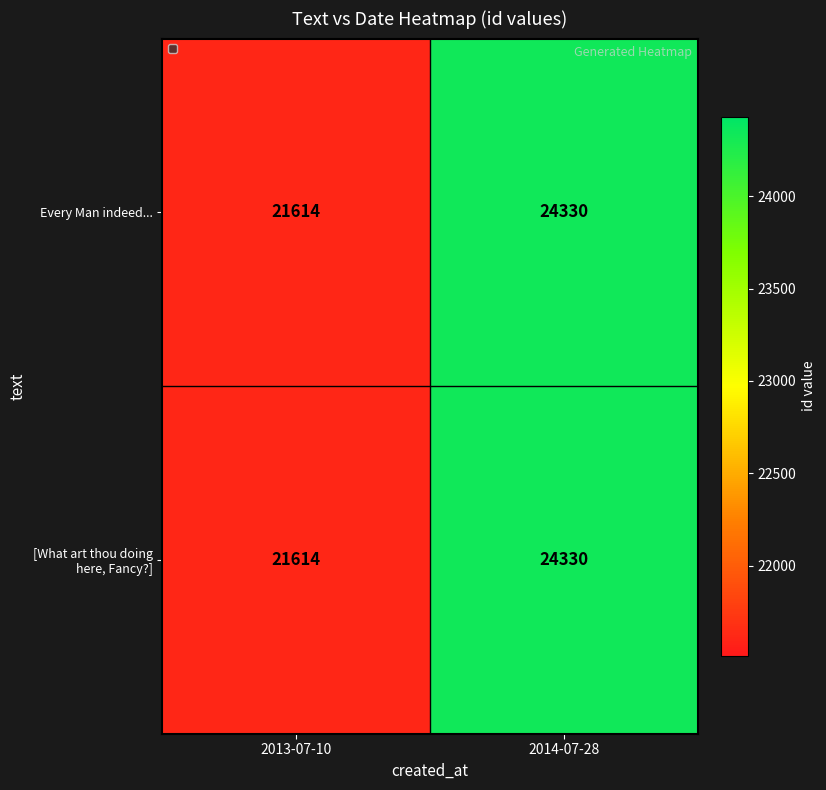

What is the sum of the [What art thou doing here, Fancy?] values at 2014-07-28 and 2013-07-10?

45944